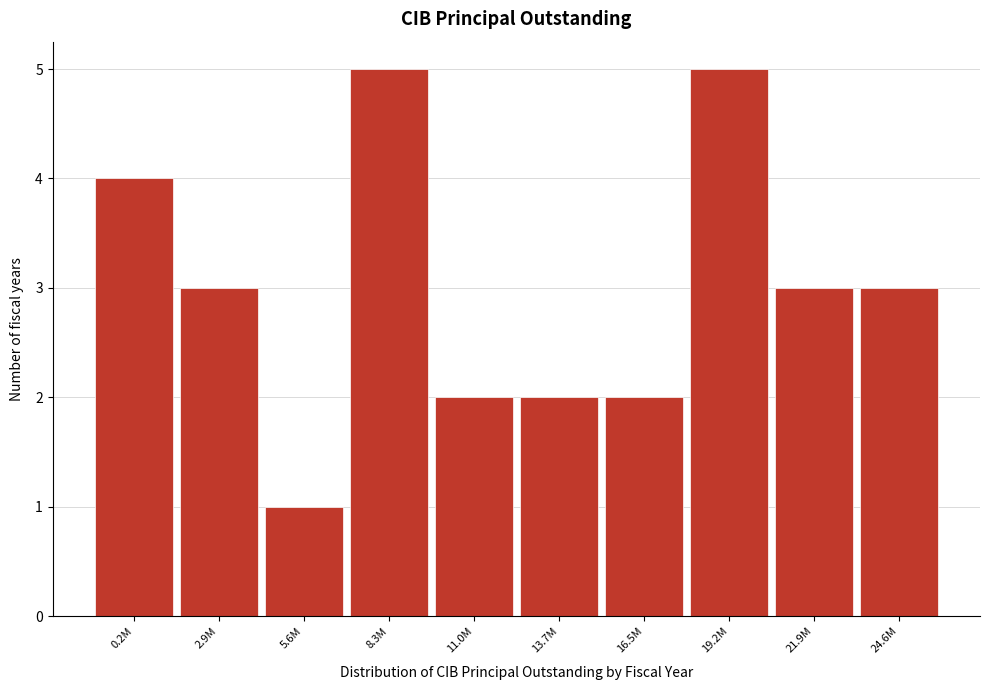

Reading right to left, extract all data points from this chart.

3	3	5	2	2	2	5	1	3	4